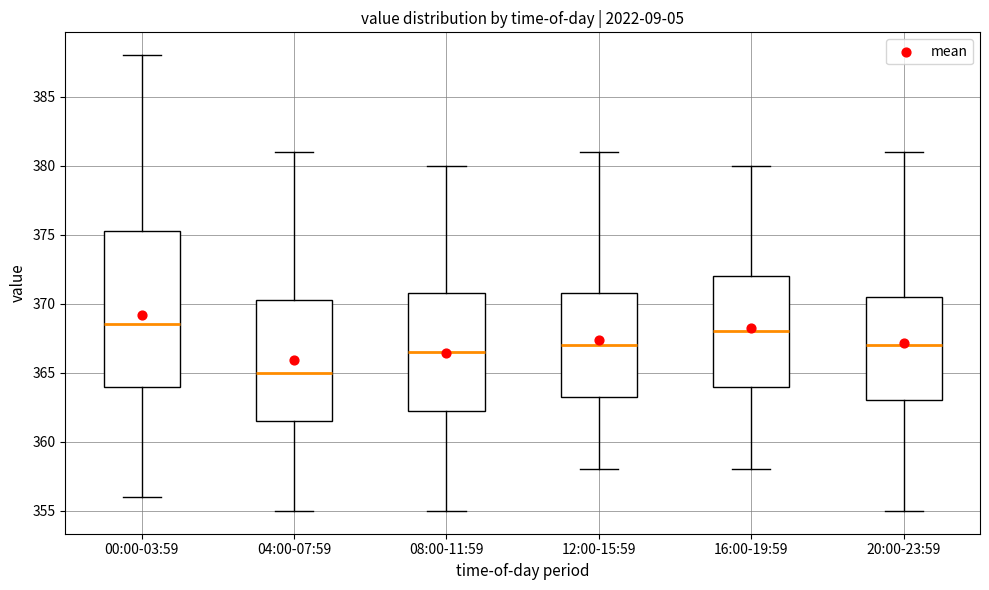

Reading left to right, read every box against the y-axis: the position of its median line, the range the box covers, and the ends of its whiskers. The values are not printed on the chart, so give them approximately, as read against the axis.

00:00-03:59: median 368.5, box 364.0 to 375.5, whiskers 356.0 to 388.0
04:00-07:59: median 365.0, box 361.5 to 370.5, whiskers 355.0 to 381.0
08:00-11:59: median 366.5, box 362.5 to 371.0, whiskers 355.0 to 380.0
12:00-15:59: median 367.0, box 363.5 to 371.0, whiskers 358.0 to 381.0
16:00-19:59: median 368.0, box 364.0 to 372.0, whiskers 358.0 to 380.0
20:00-23:59: median 367.0, box 363.0 to 370.5, whiskers 355.0 to 381.0